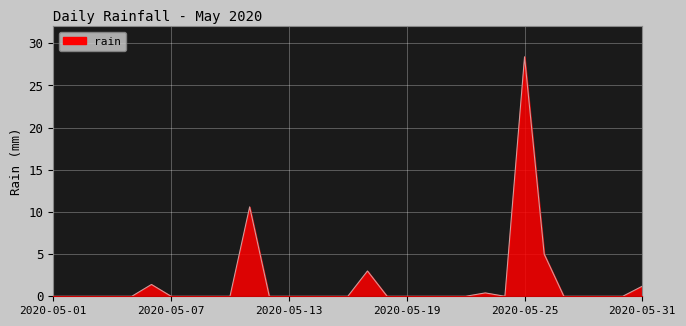

How many lines are shown in the chart?

1